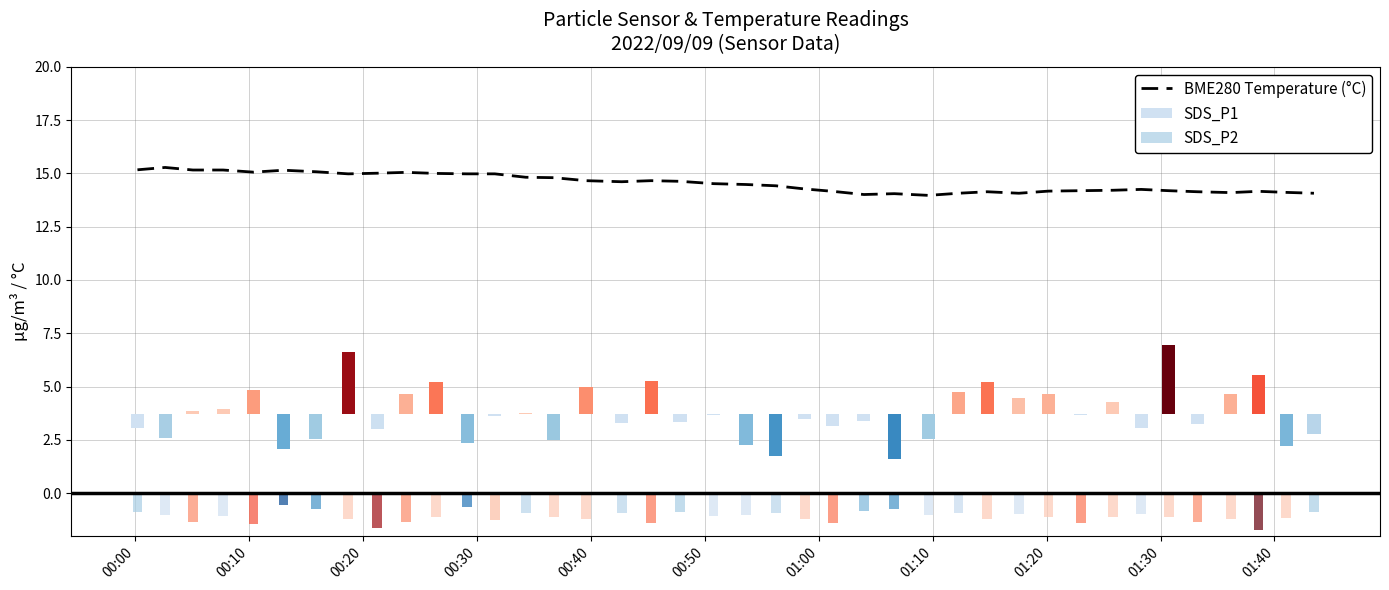

What is the minimum value for BME280 Temperature (°C)?

14.0